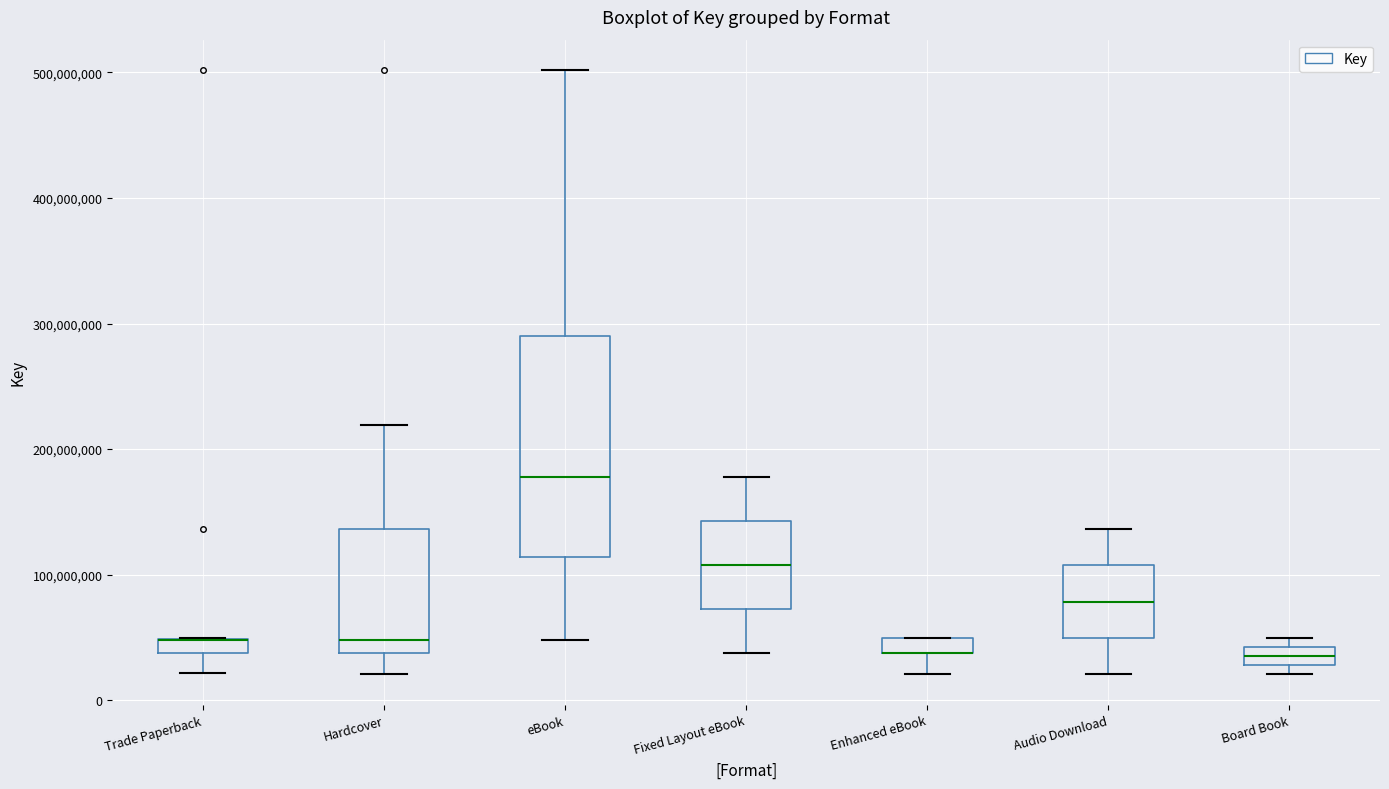

Where is the lower edge of the box for Enhanced eBook on the y-axis? The values are not printed on the chart, so give them approximately, as read against the axis.

40000000